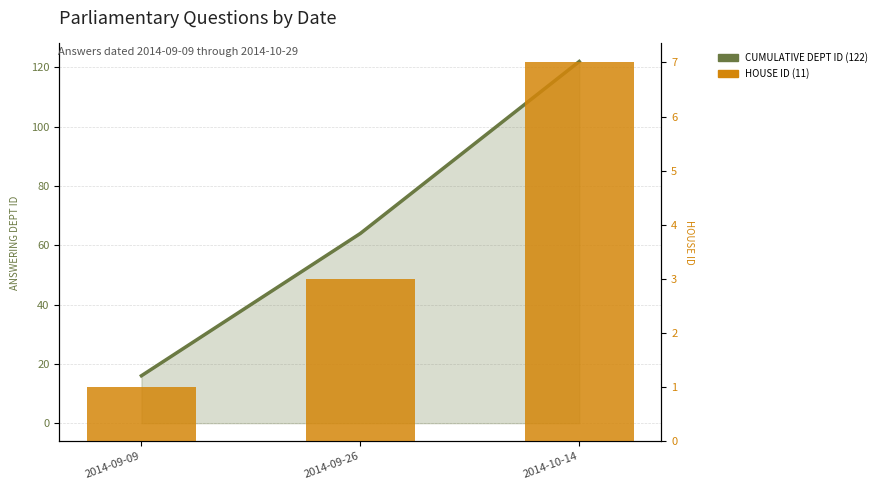

How many distinct data groups are displayed?

2